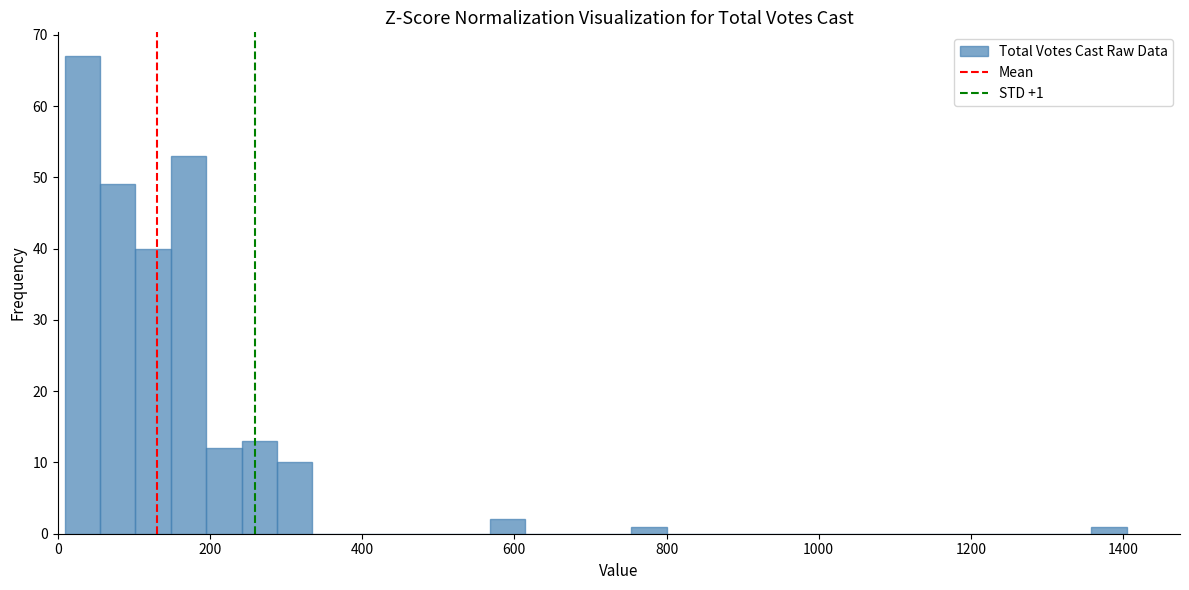

Around what value on the x-axis is the tallest bar? Give the approximate position of its centre, as read against the axis.

40